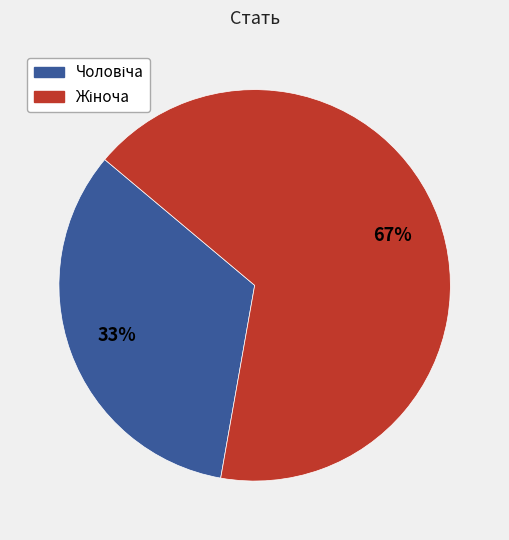

Is there any slice that represents more than half of the pie?

Yes